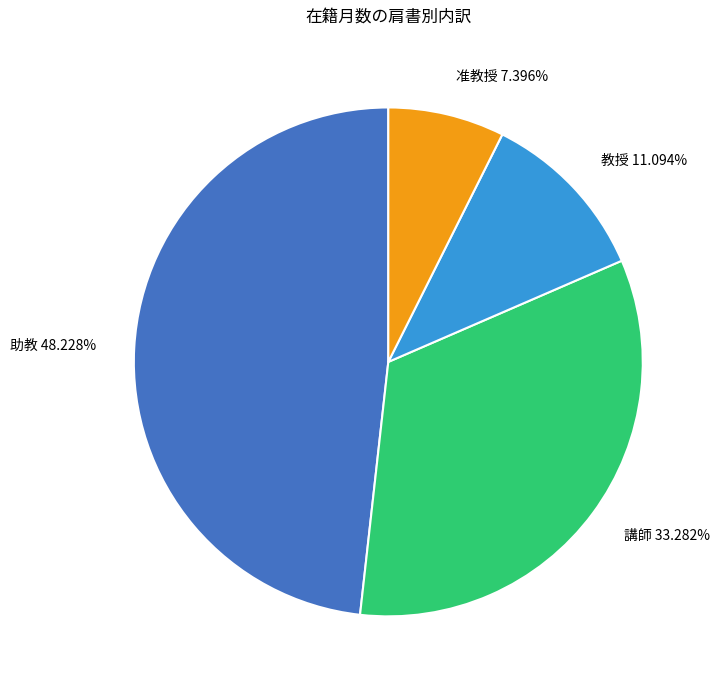

Rank the categories by value from lowest to highest.

准教授 7.396%, 教授 11.094%, 講師 33.282%, 助教 48.228%